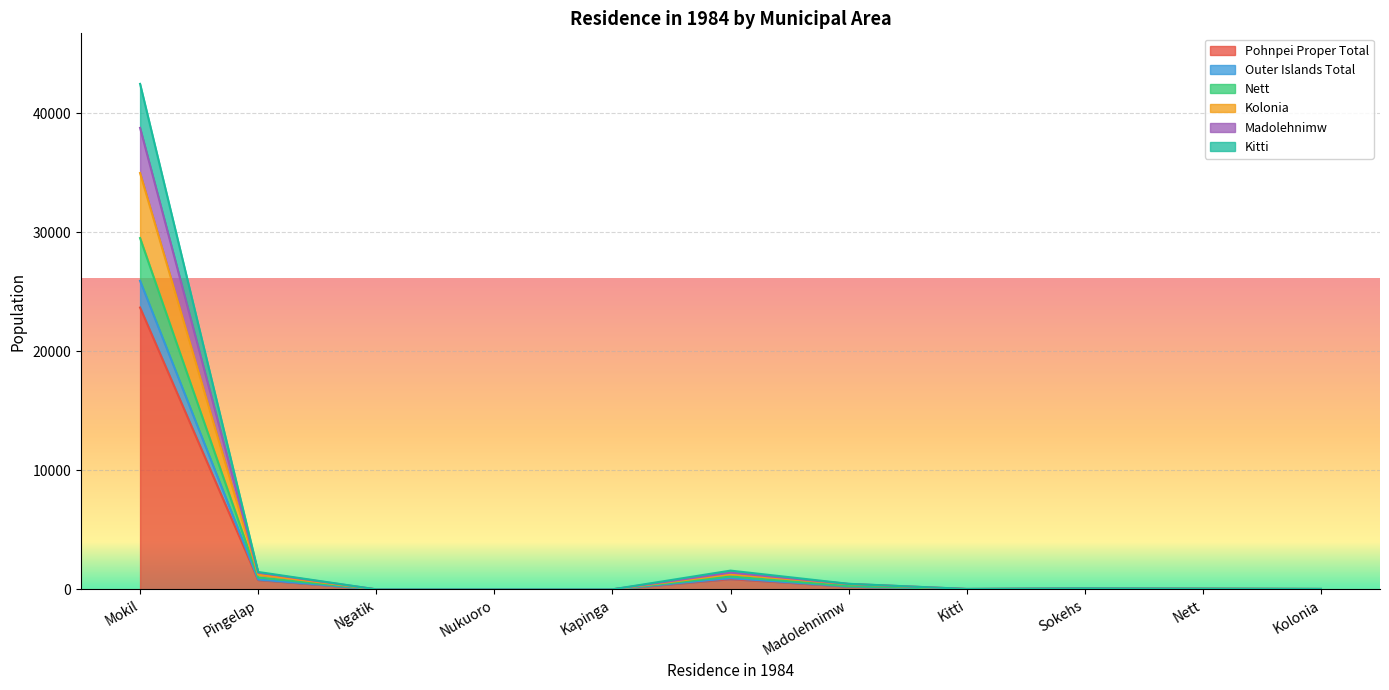

How many data points in Kolonia are above 56?

5